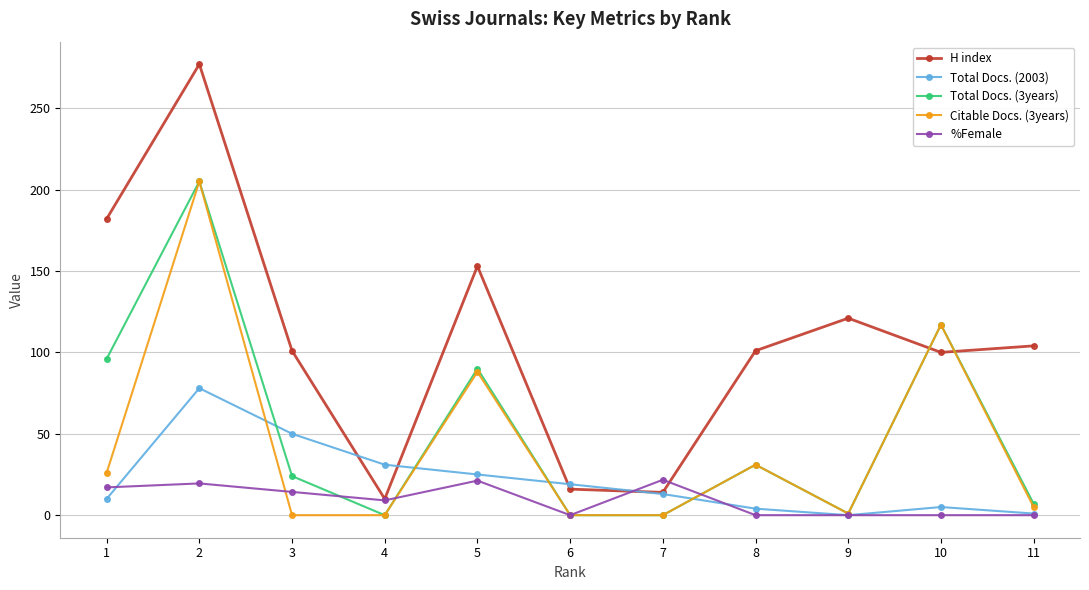

In H index, how many points are higher than both neighbors (excluding endpoints)?

3